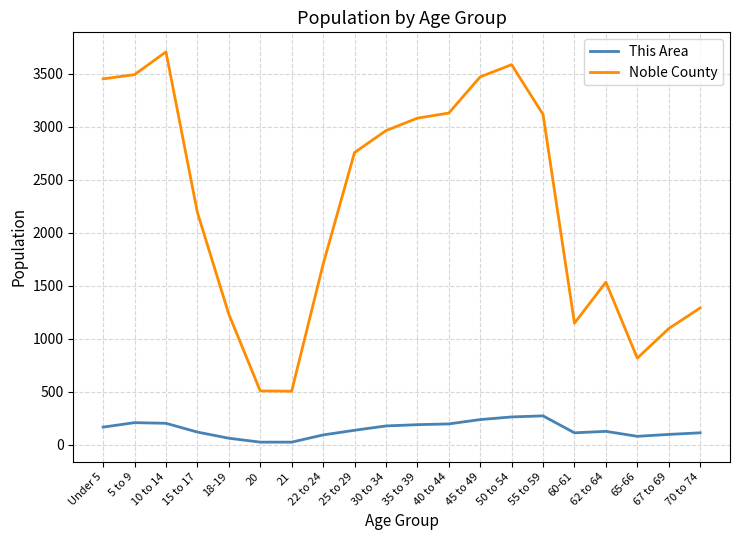

True or false: This Area and Noble County cross at least once.

False